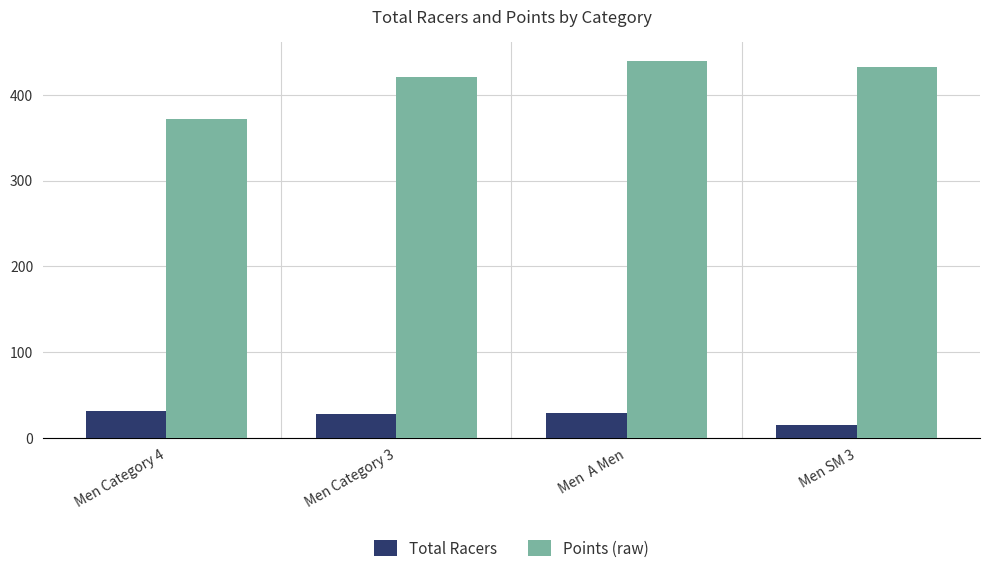

At which label does Total Racers first exceed 29?

Men Category 4